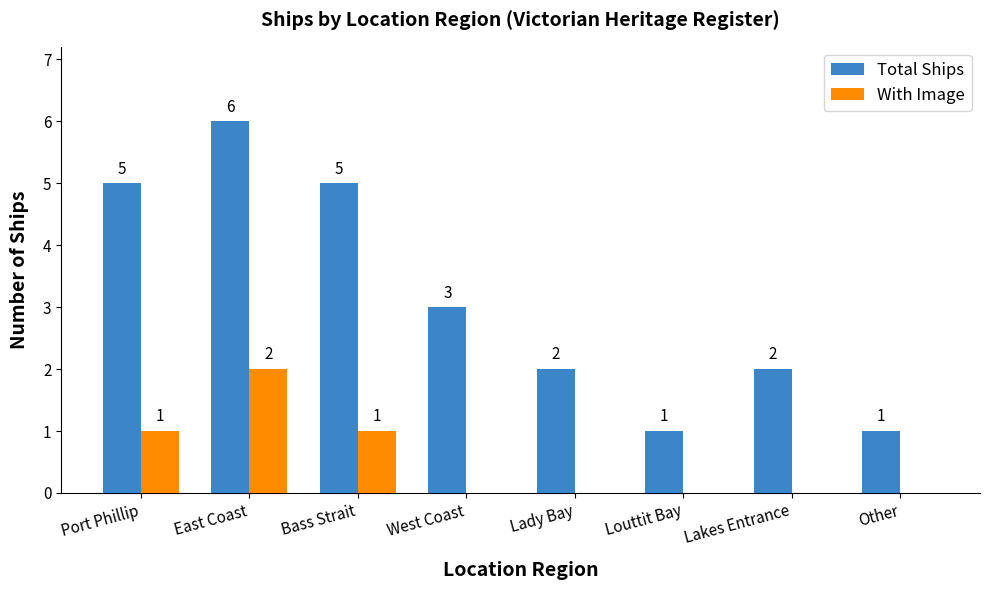

How many groups of bars are there?

8